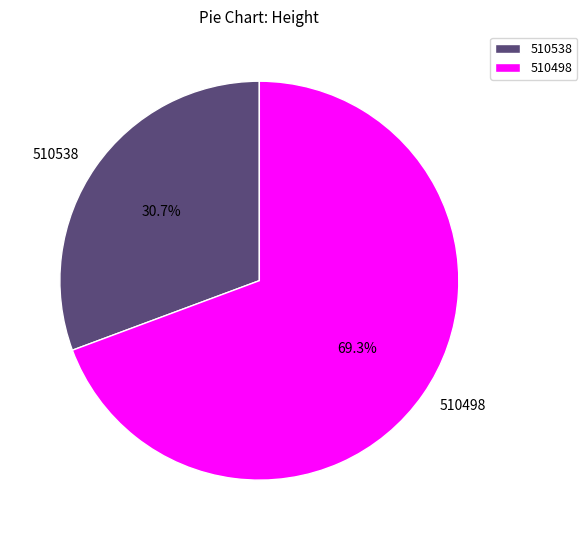

What percentage is the 510538 slice, to the nearest percent?

31%